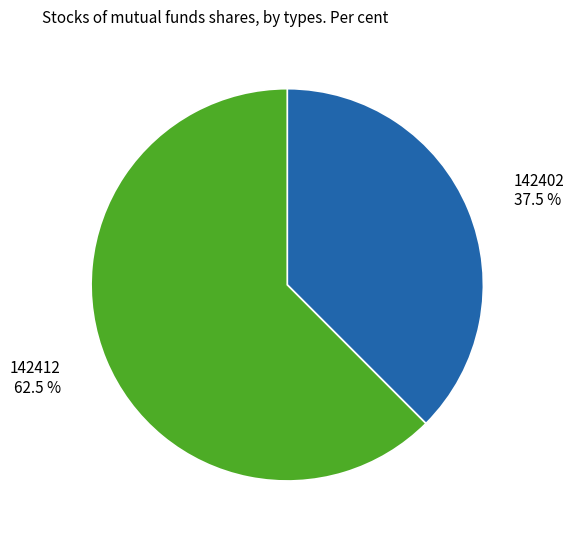

To the nearest percent, what is the difference between the largest and smallest slice percentages?

25%